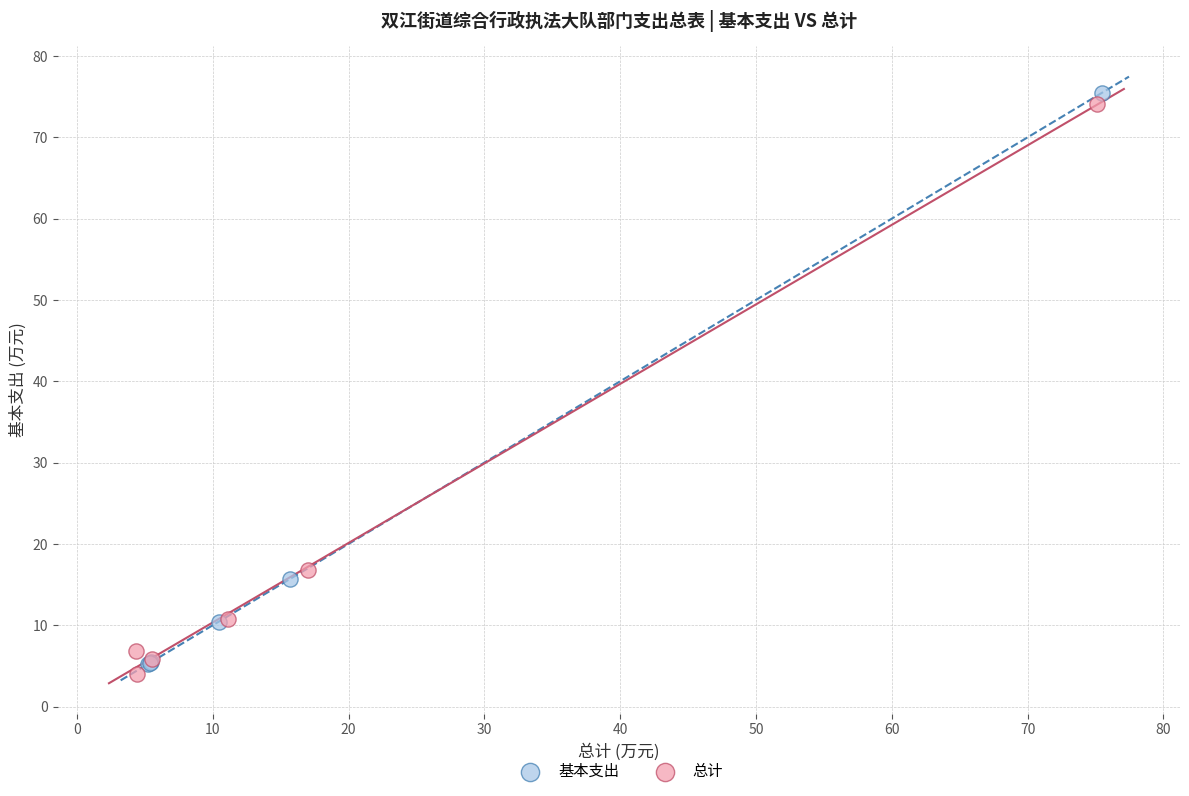

Which series contains the highest Y value?

基本支出